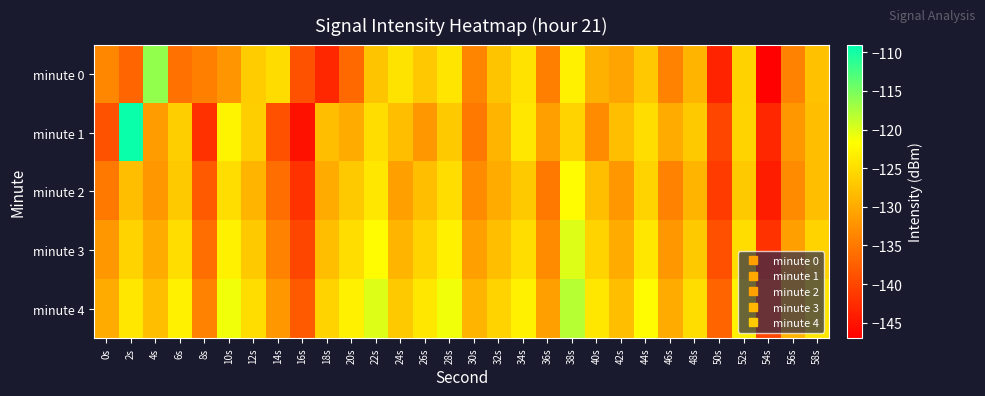

At 44s, list the series in order from largest to smallest.

minute 4, minute 3, minute 1, minute 2, minute 0